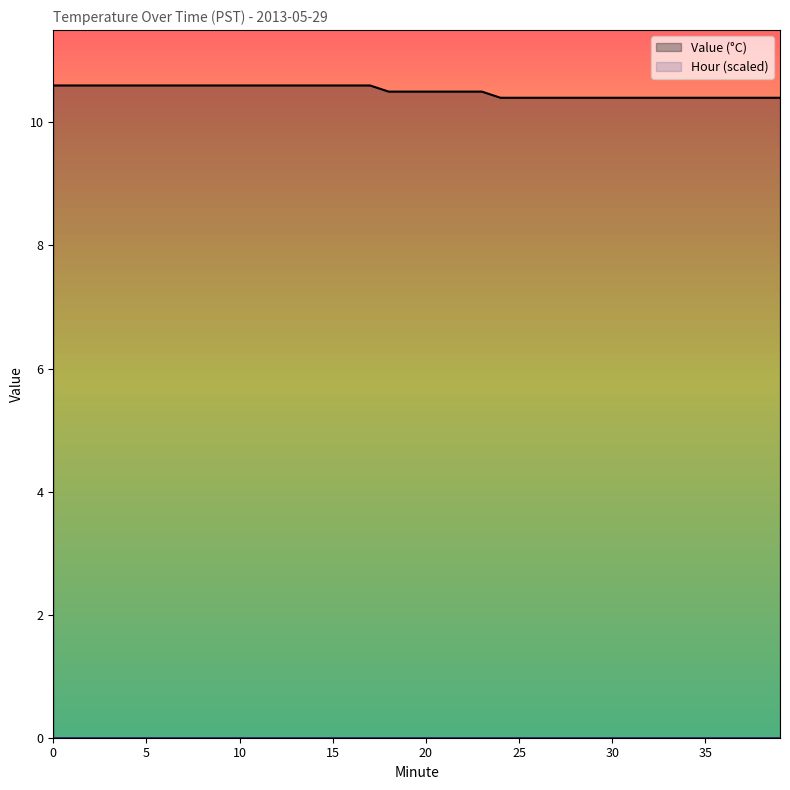

List the labels in order of value, smallest first.

24, 25, 26, 27, 28, 29, 30, 31, 32, 33, 34, 35, 36, 37, 38, 39, 18, 19, 20, 21, 22, 23, 0, 1, 2, 3, 4, 5, 6, 7, 8, 9, 10, 11, 12, 13, 14, 15, 16, 17